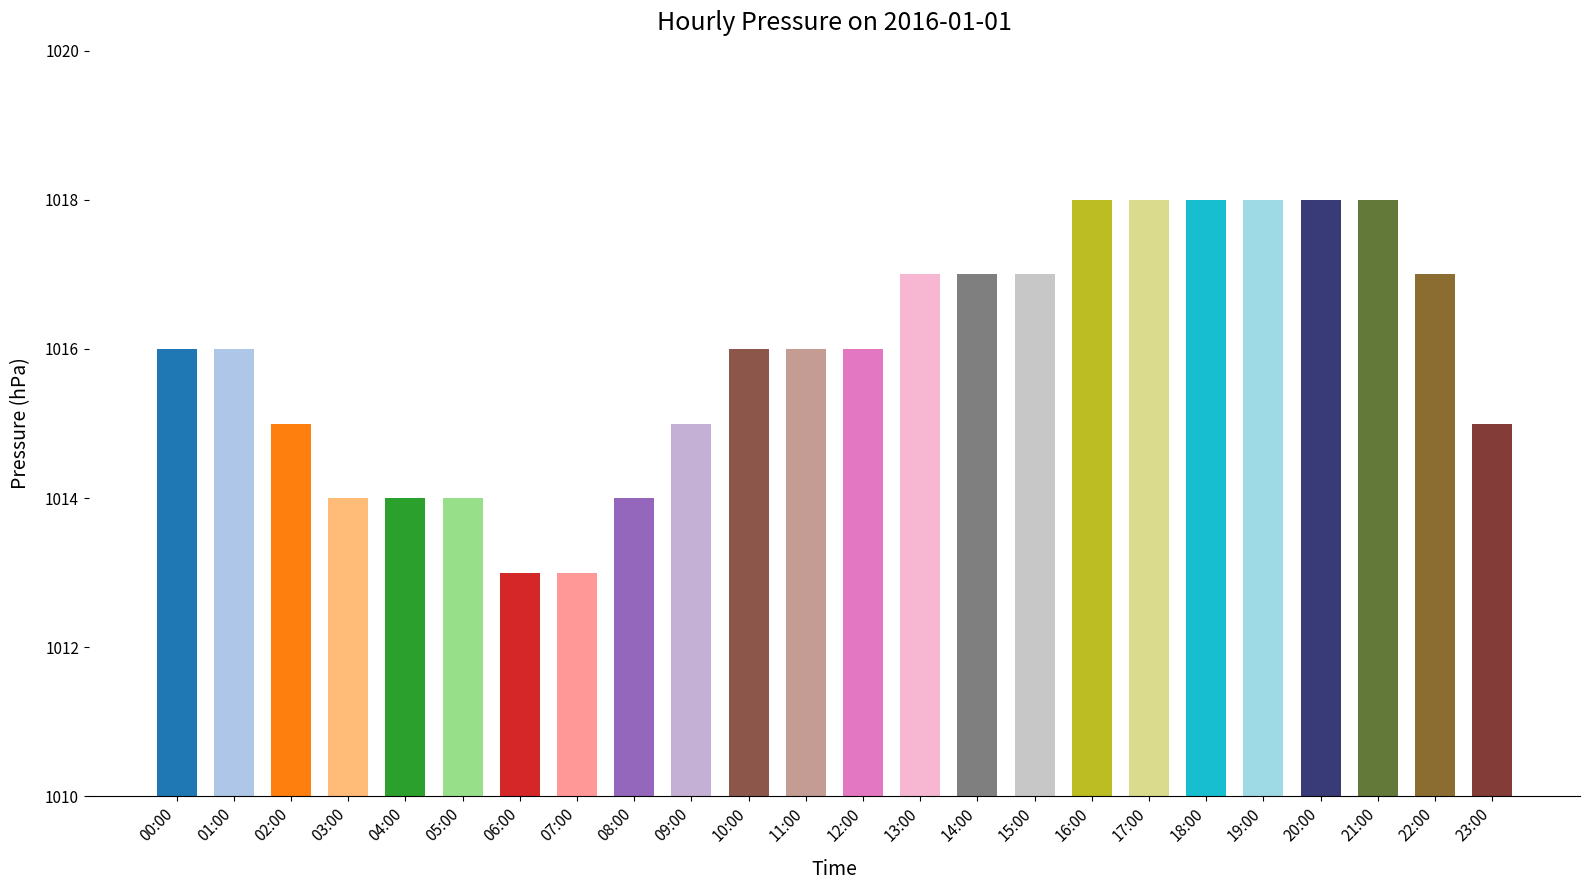

What is the change in value from 13:00 to 16:00?

+1